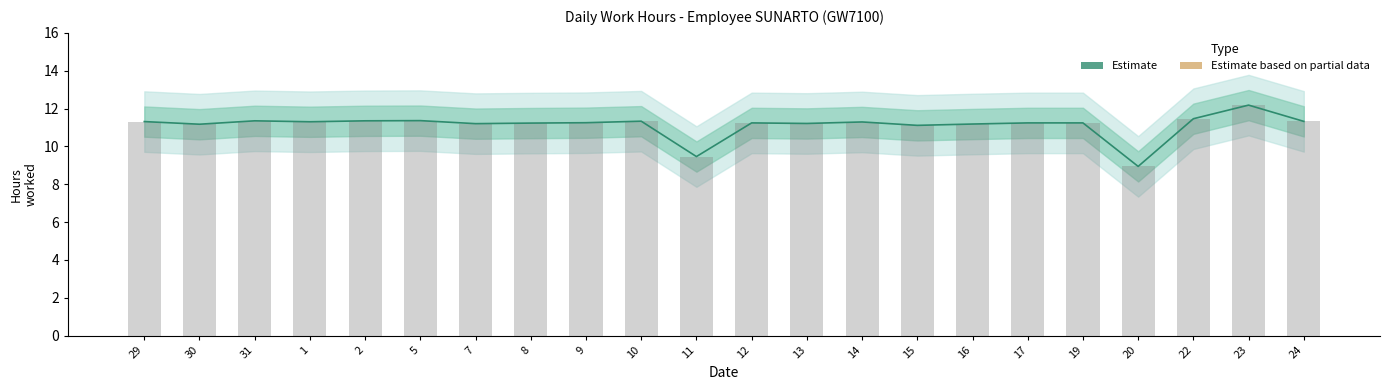

What is the approximate value at 29?

11.3